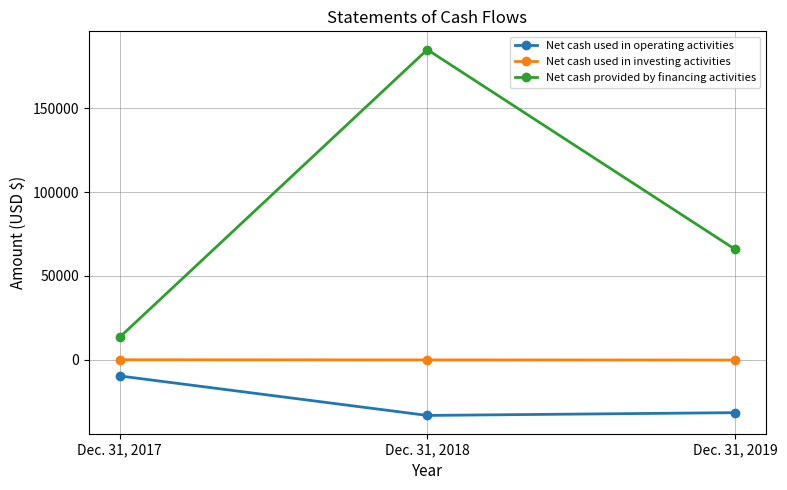

The Net cash provided by financing activities series shows 87989 at Dec. 31, 2019. True or false?

False